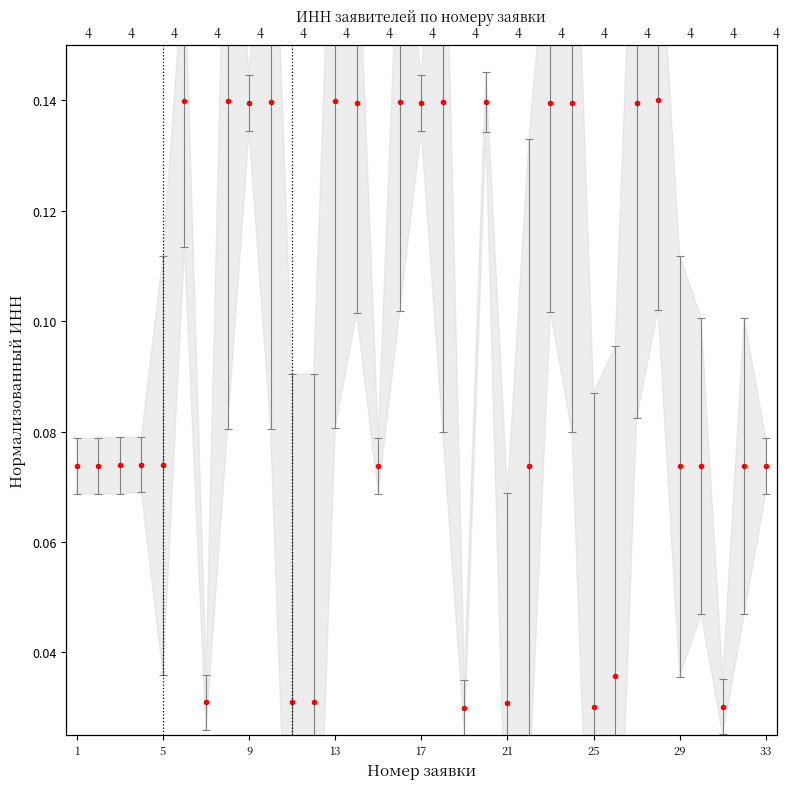

Reading left to right, what are all the values shown in this chart?

0.1	0.1	0.1	0.1	0.1	0.1	0.0	0.1	0.1	0.1	0.0	0.0	0.1	0.1	0.1	0.1	0.1	0.1	0.0	0.1	0.0	0.1	0.1	0.1	0.0	0.0	0.1	0.1	0.1	0.1	0.0	0.1	0.1